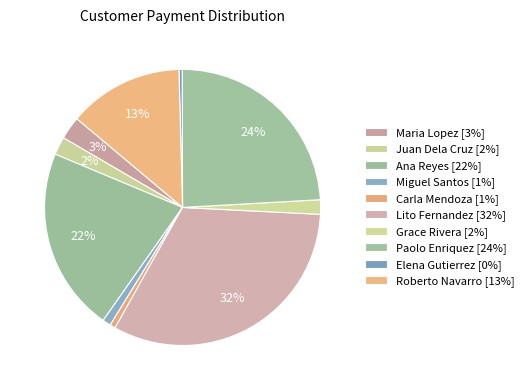

To the nearest percent, what is the combined percentage of Elena Gutierrez and Grace Rivera?

2%